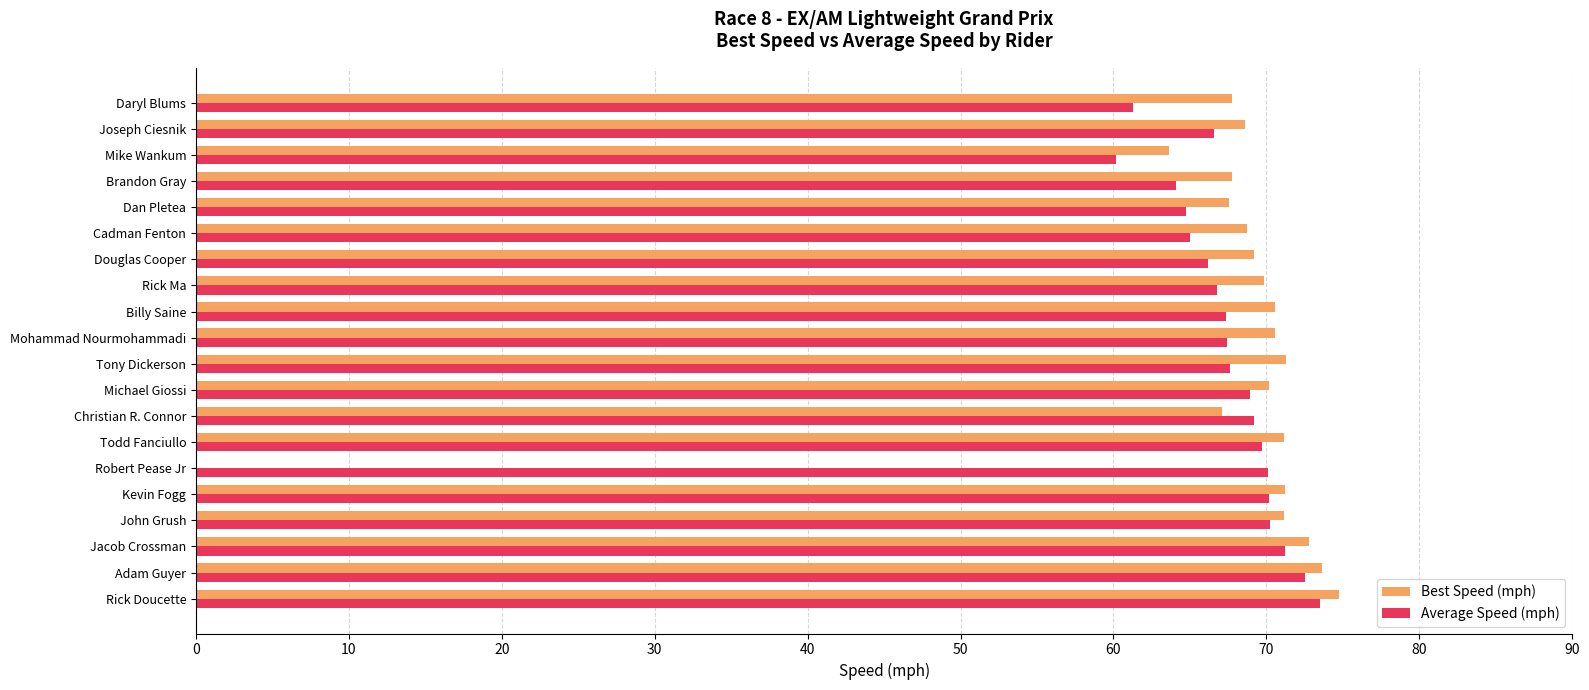

What is the sum of the Best Speed (mph) values at Billy Saine and Mohammad Nourmohammadi?

141.1